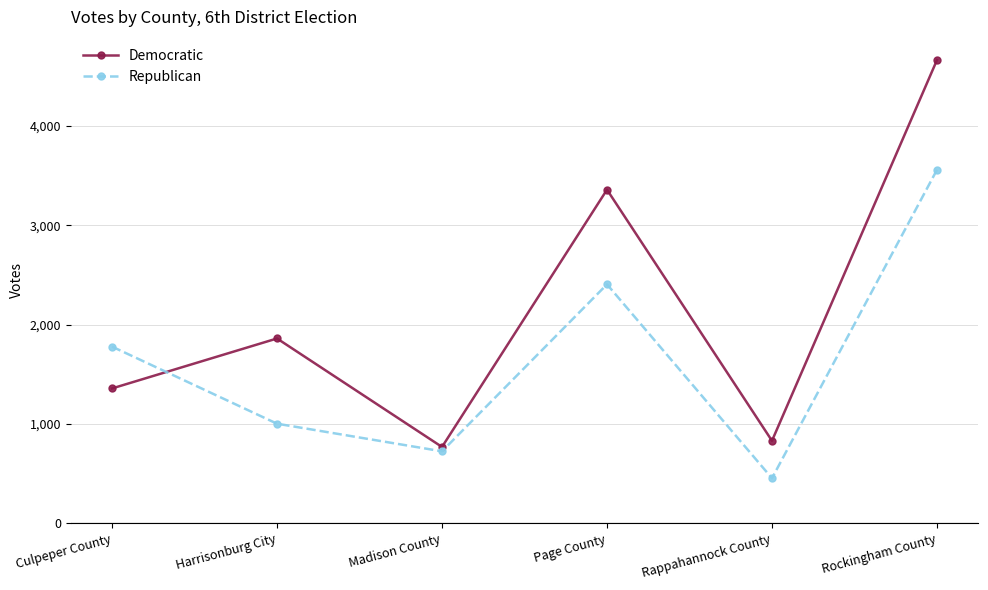

Where is Democratic nearest to the value 2717?

Page County